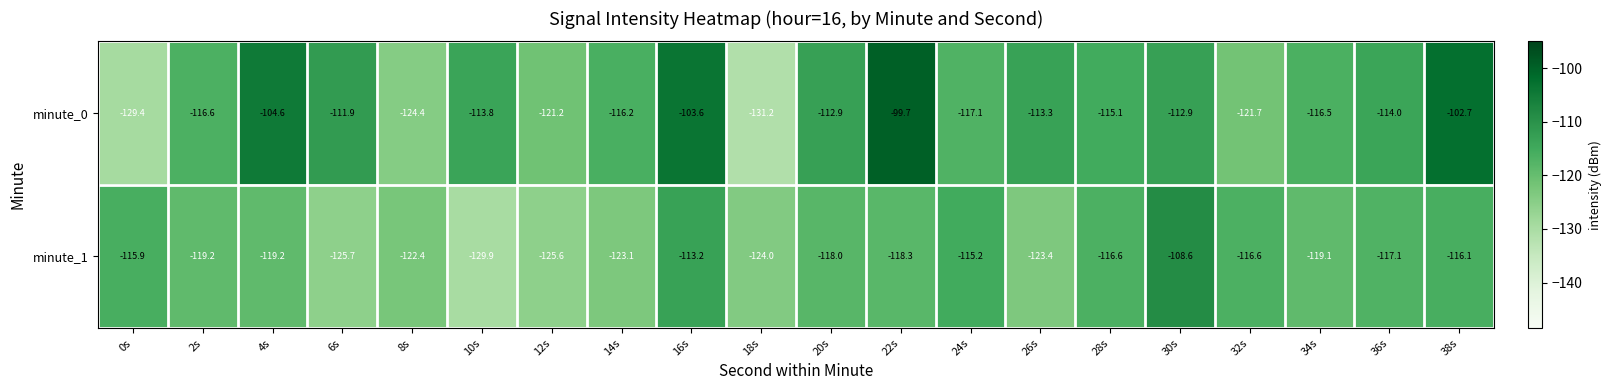

The value of minute_1 at 0s is -115.9. True or false?

True